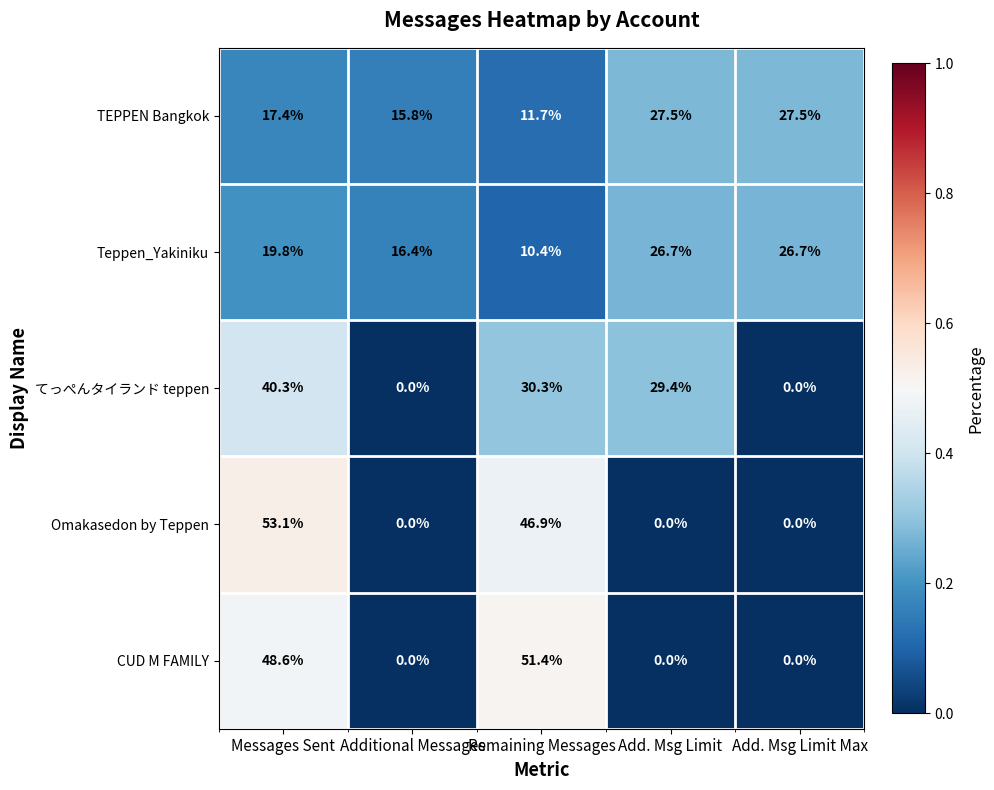

Reading left to right, transcribe all the data shown in this chart.

TEPPEN Bangkok: 17.4	15.8	11.7	27.5	27.5
Teppen_Yakiniku: 19.8	16.4	10.4	26.7	26.7
てっぺんタイランド teppen: 40.3	0.0	30.3	29.4	0.0
Omakasedon by Teppen: 53.1	0.0	46.9	0.0	0.0
CUD M FAMILY: 48.6	0.0	51.4	0.0	0.0